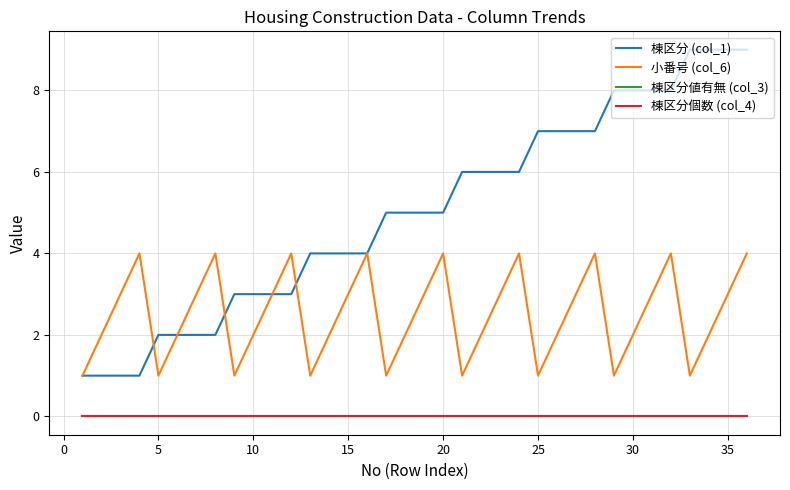

Does the chart display data point markers on the line(s)?

No